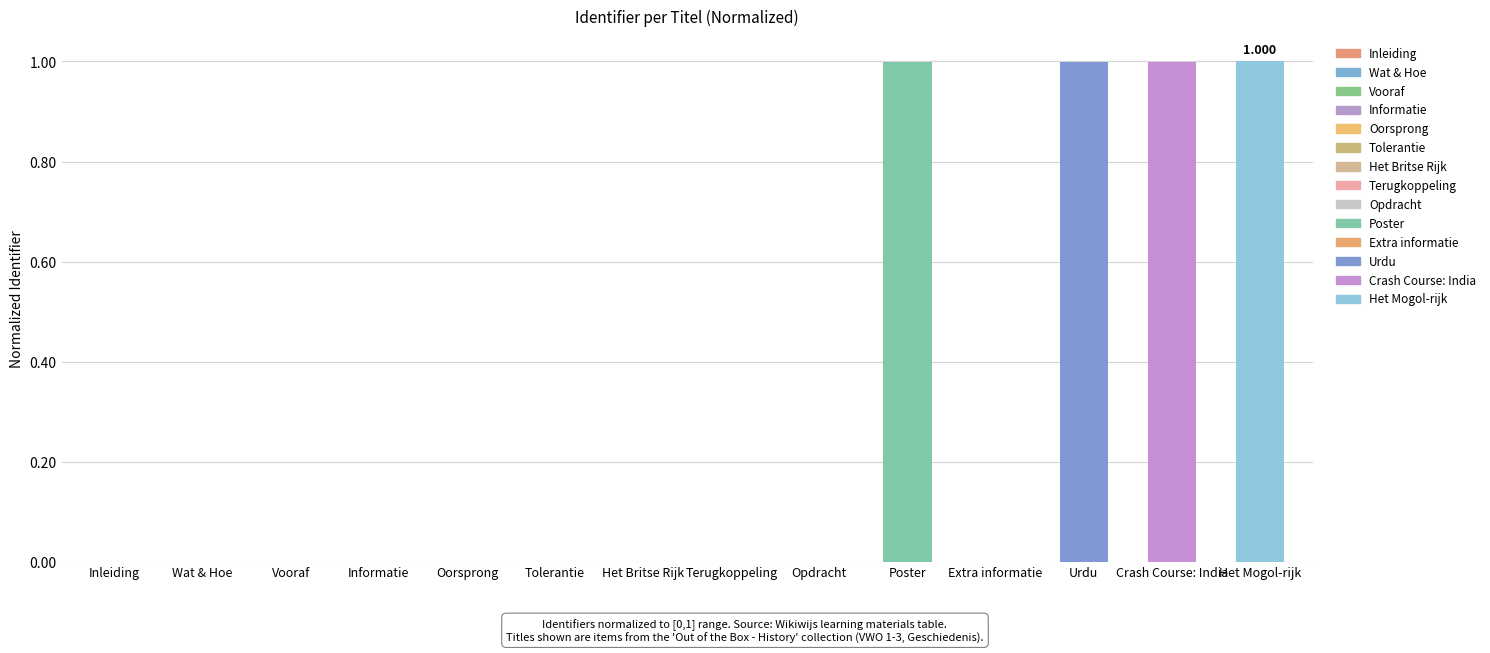

Count the number of categories in the chart.

14